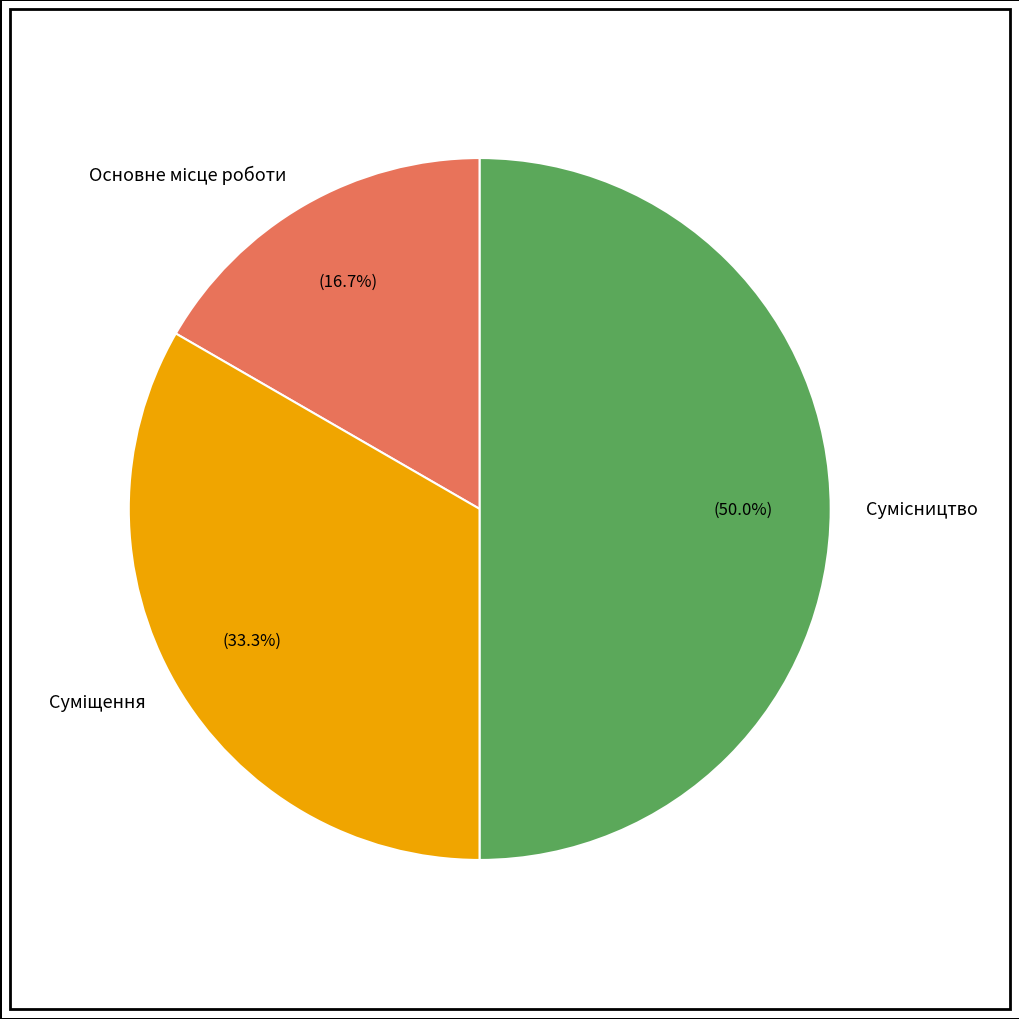

Rank the categories by value from highest to lowest.

Сумісництво, Суміщення, Основне місце роботи